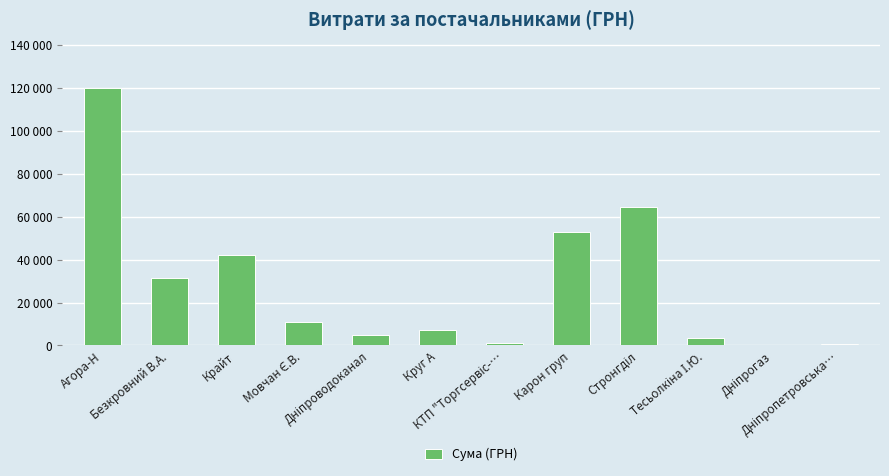

Rank the categories by value from highest to lowest.

Агора-Н, Стронгділ, Карон груп, Крайт, Безкровний В.А., Мовчан Є.В., Круг А, Дніпроводоканал, Тесьолкіна І.Ю., КТП "Торгсервіс-…, Дніпропетровська…, Дніпрогаз